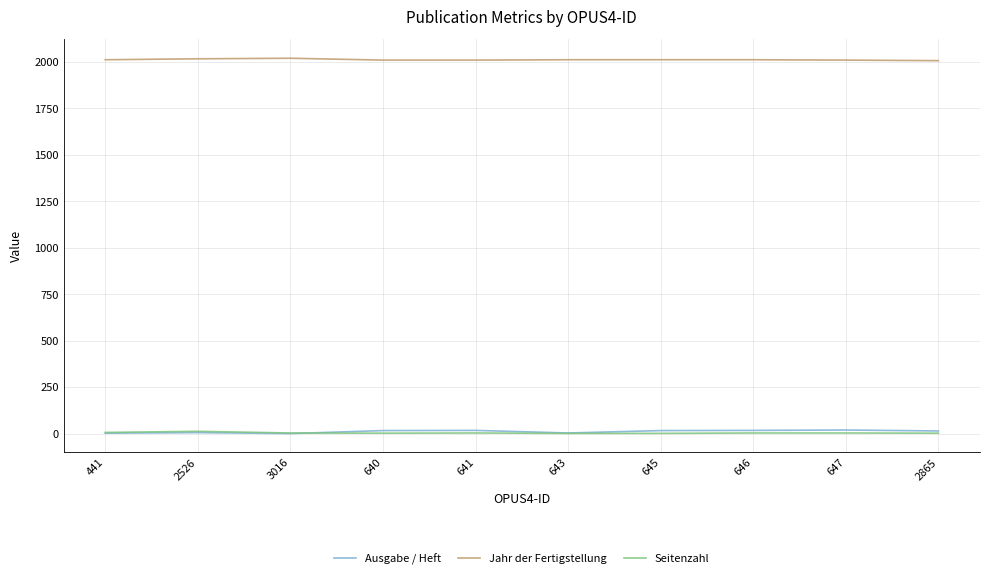

What is the spread (max minus min) of values at 647?

2006